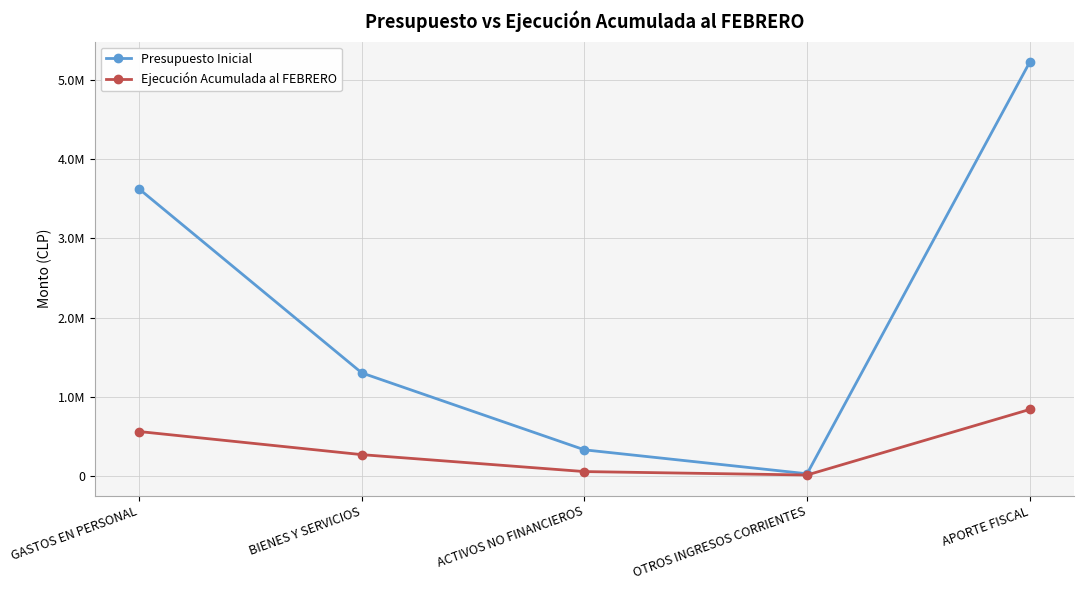

At which category does Ejecución Acumulada al FEBRERO reach its first local valley?

OTROS INGRESOS CORRIENTES